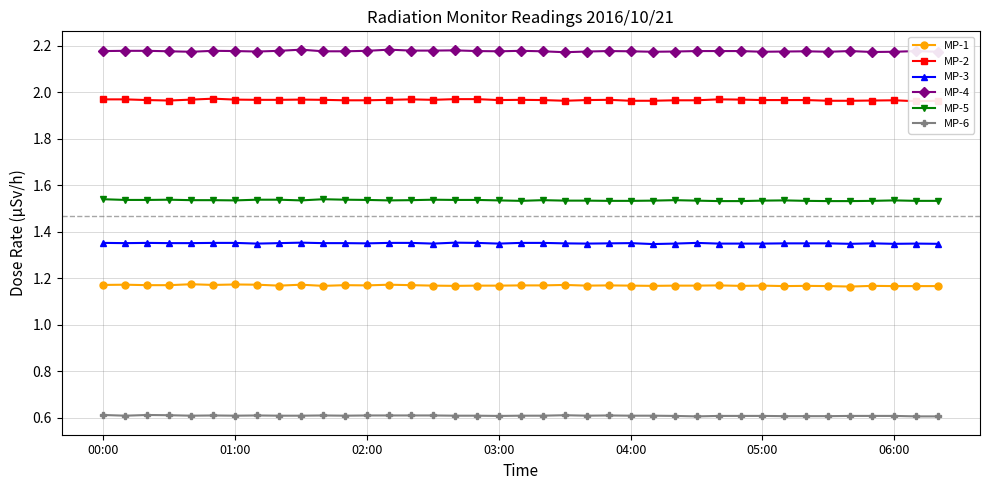

Does the chart have visible grid lines?

Yes